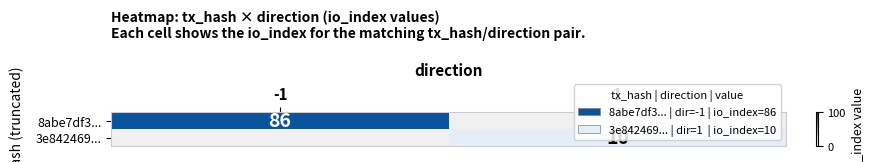

The value of 8abe7df3... at -1 is 86. True or false?

True